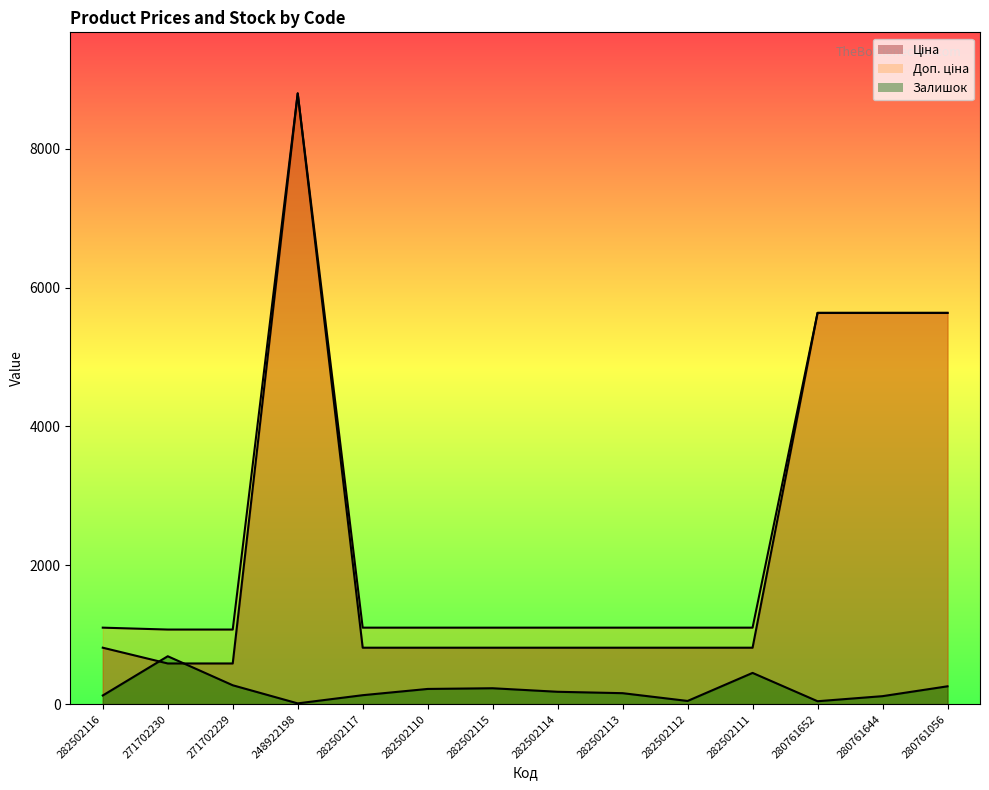

Read the Залишок value at 282502110.

219.0